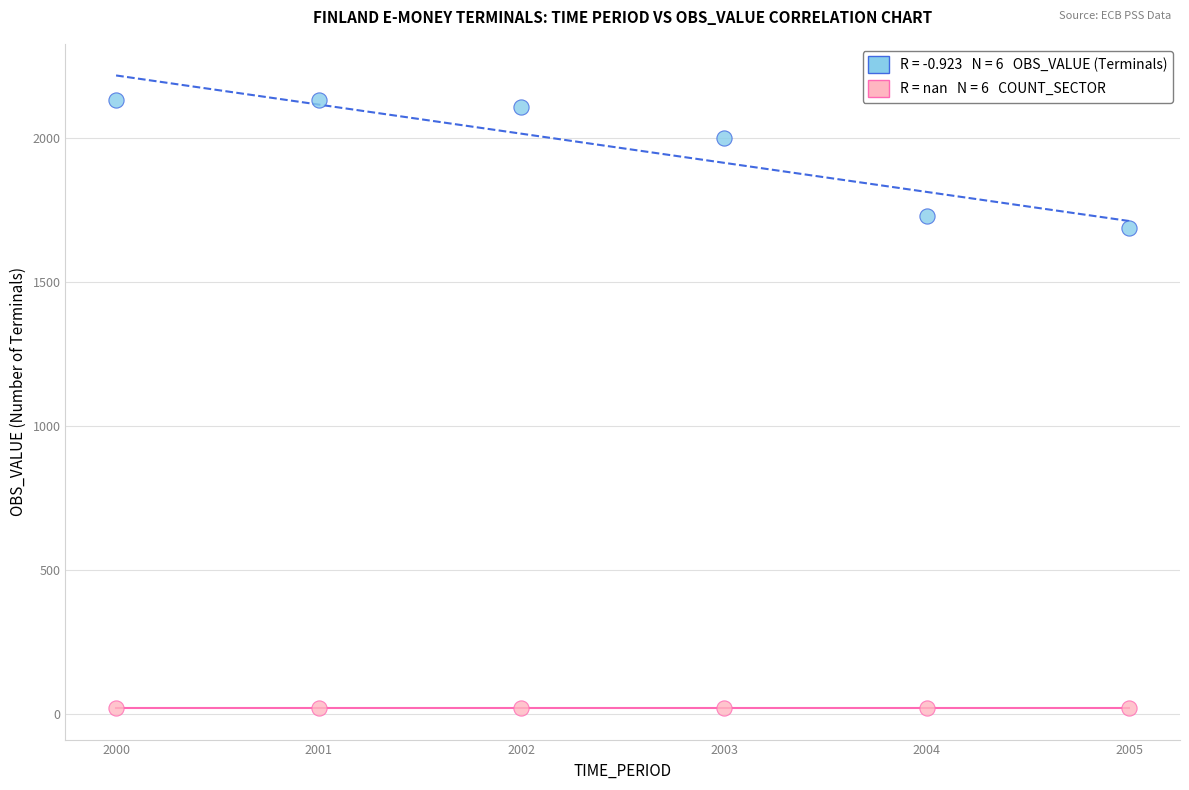

Across all series, what Y value is closest to 1077?

1689